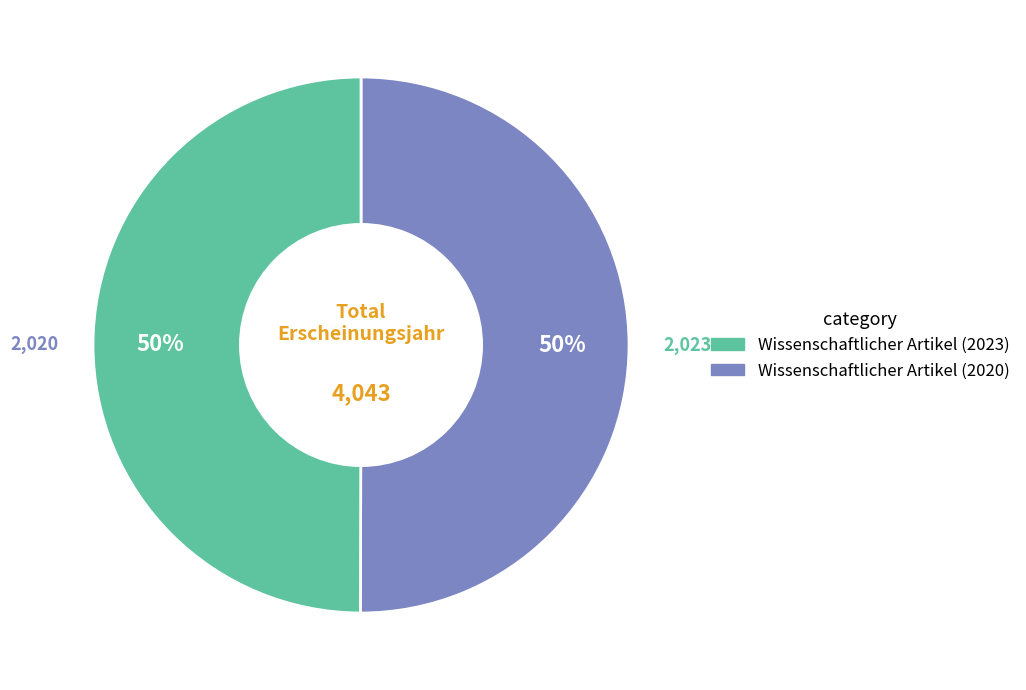

Combined, do Wissenschaftlicher Artikel (2020) and Wissenschaftlicher Artikel (2023) account for over 50%?

Yes